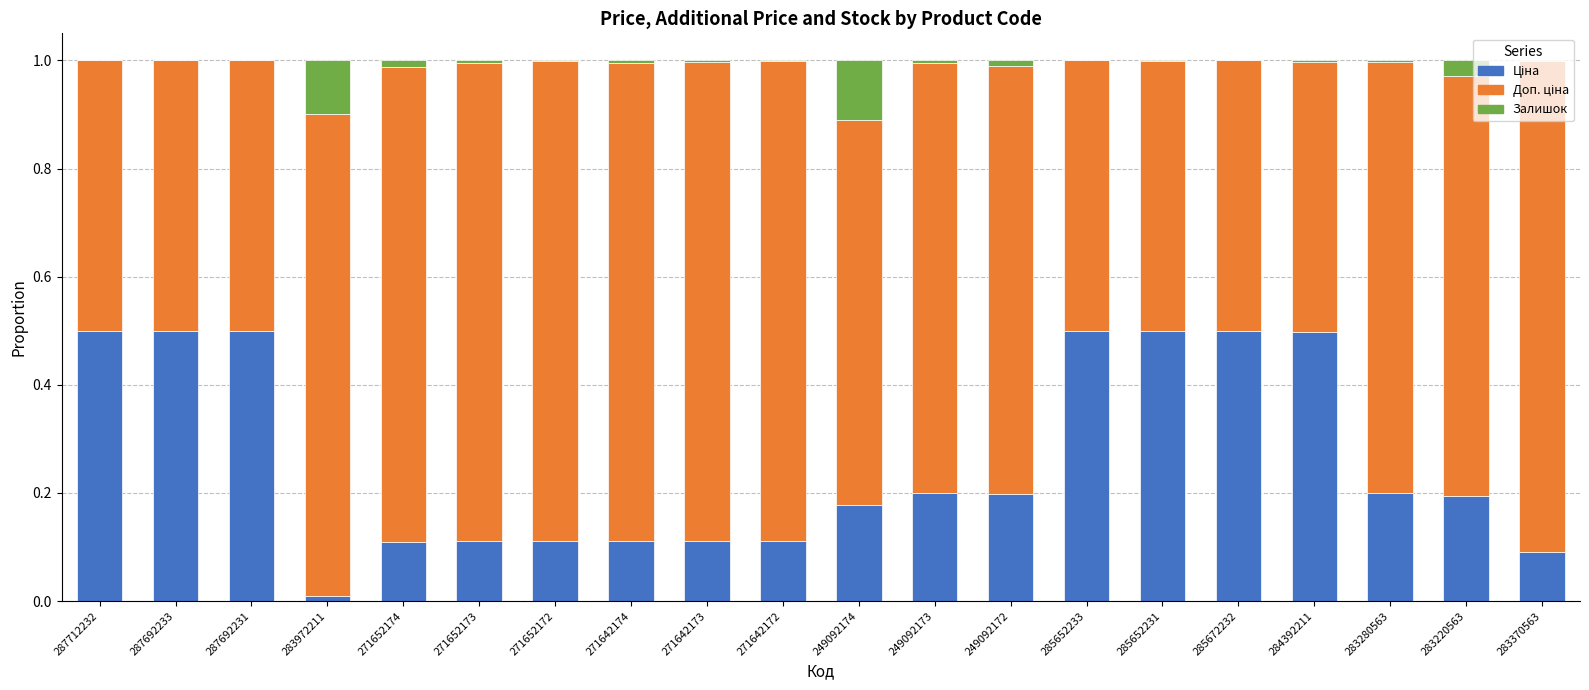

Are the bars horizontal?

No